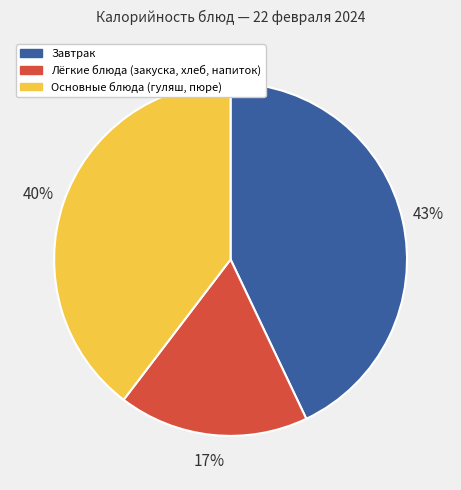

How many slices are in this pie chart?

3